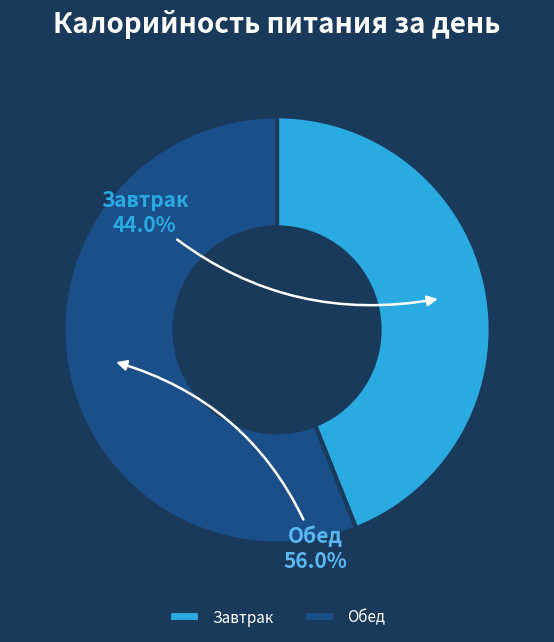

To the nearest percent, what is the combined percentage of Завтрак and Обед?

100%